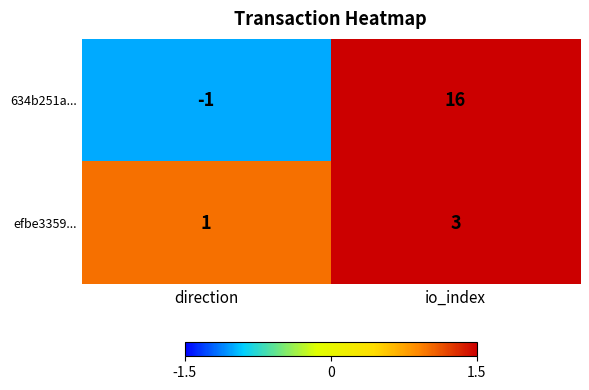

Reading left to right, what are all the values shown in this chart?

634b251a...: direction=-1	io_index=16
efbe3359...: direction=1	io_index=3